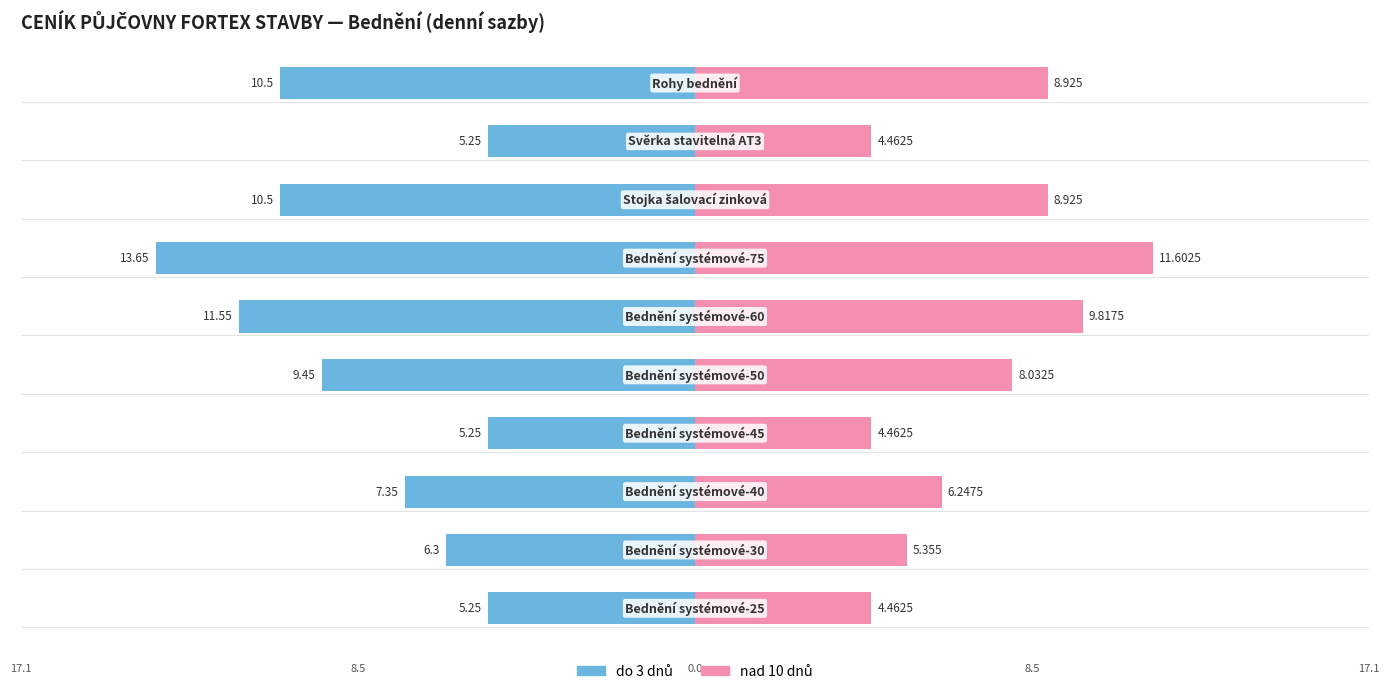

Which series changed the most between 7 and 8?

do 3 dnů